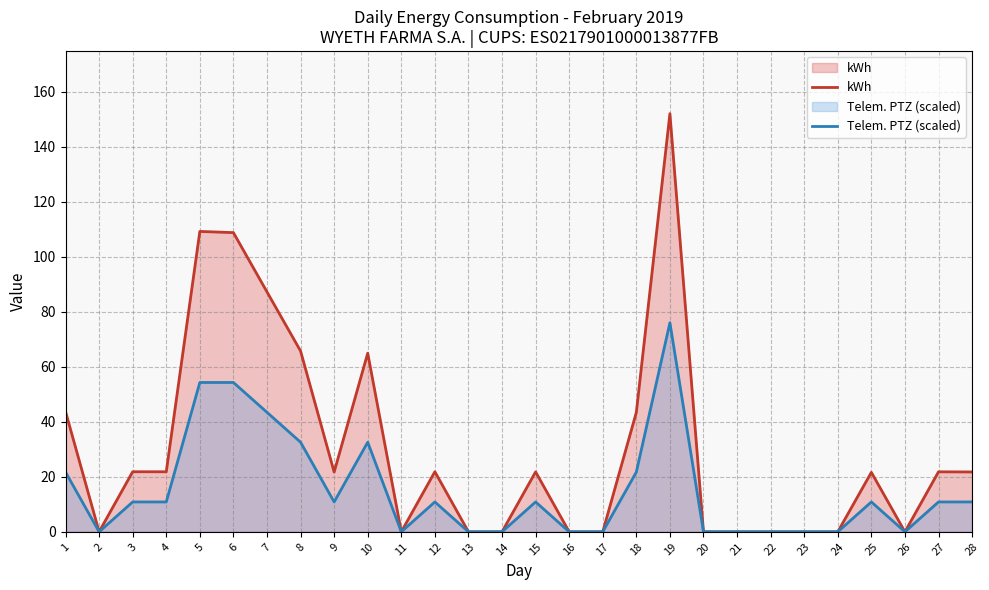

At which category does kWh reach its first local valley?

2